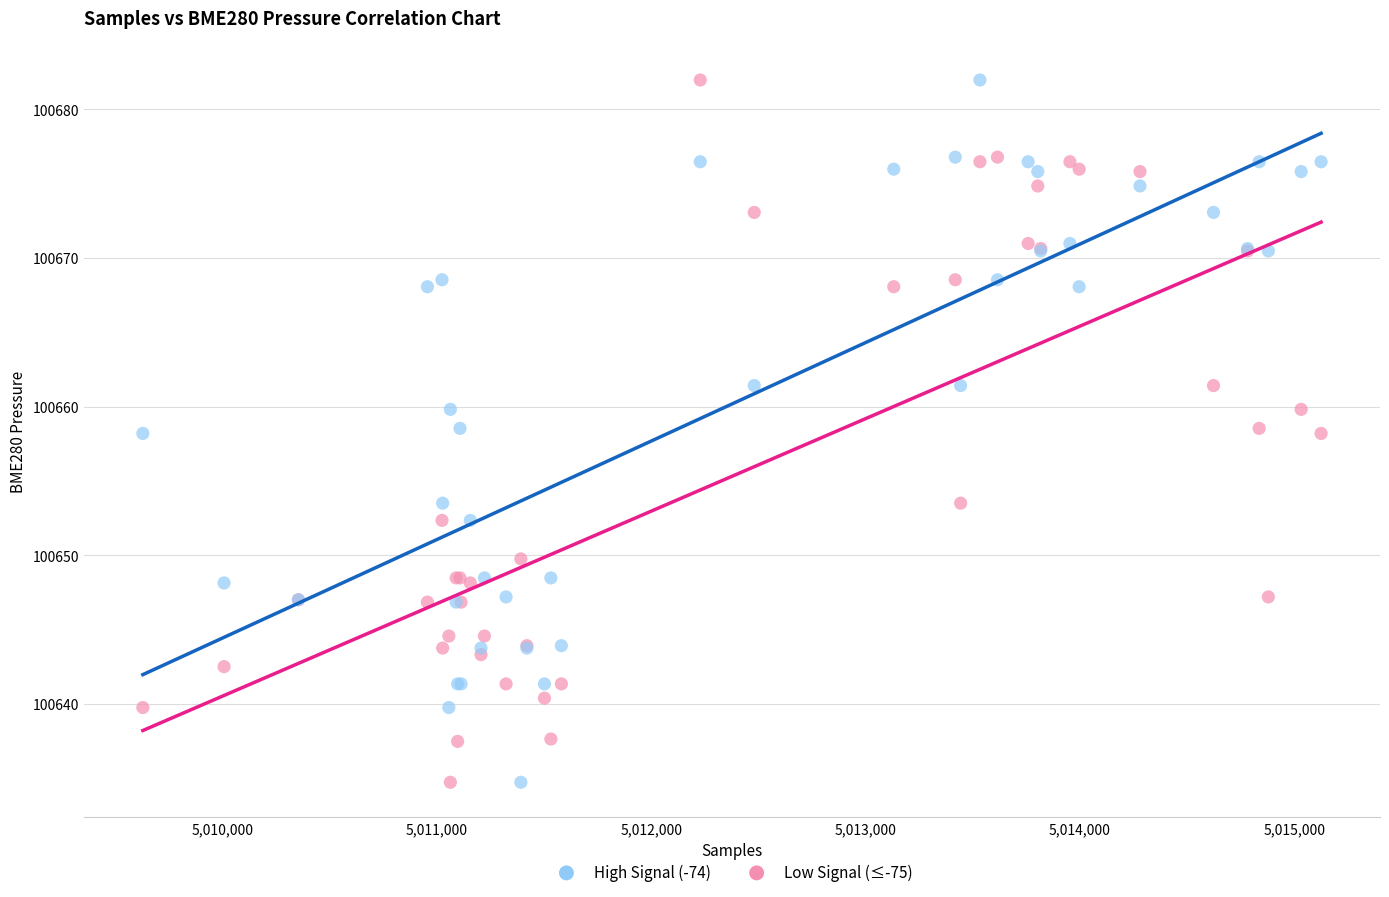

What is the X range (max minus min) for the scatter plot?

5498.0